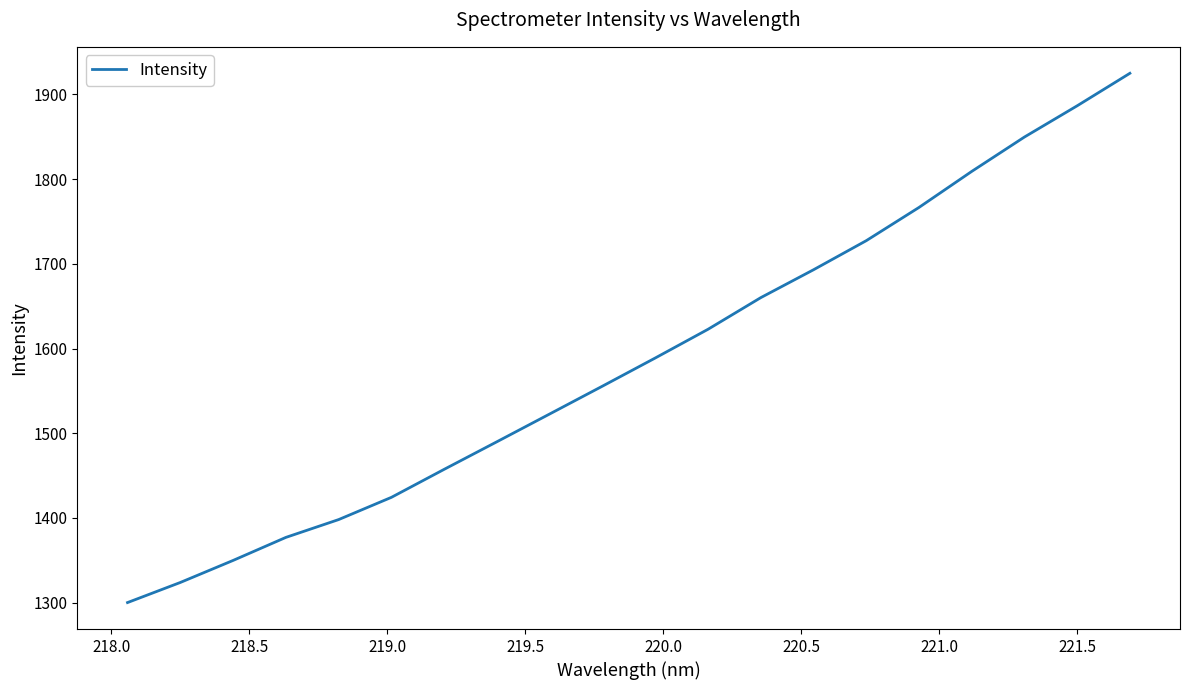

What is the difference between the maximum and minimum values?

624.9